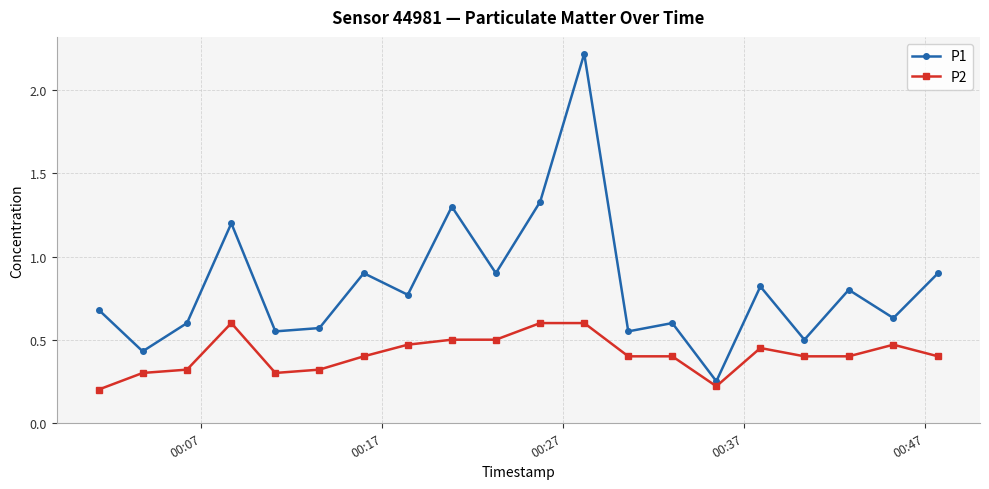

Is this an area chart (filled region under the line)?

No